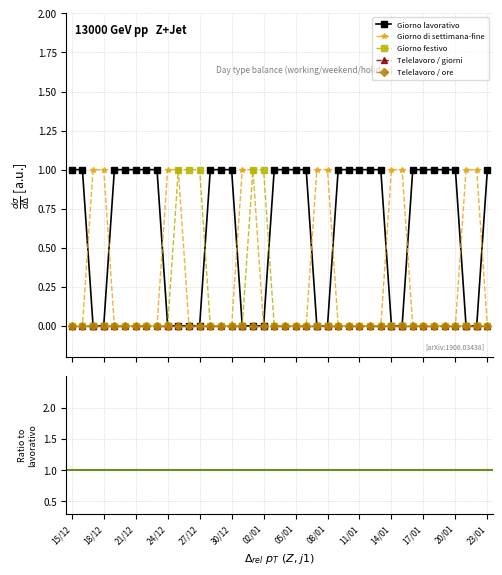

Which series has the largest range (max minus min)?

Giorno lavorativo